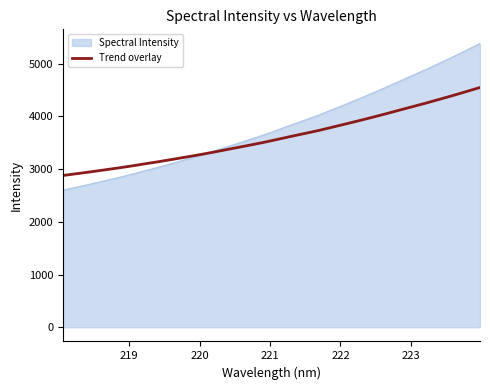

What is the lowest value of the Spectral Intensity series?

2600.2